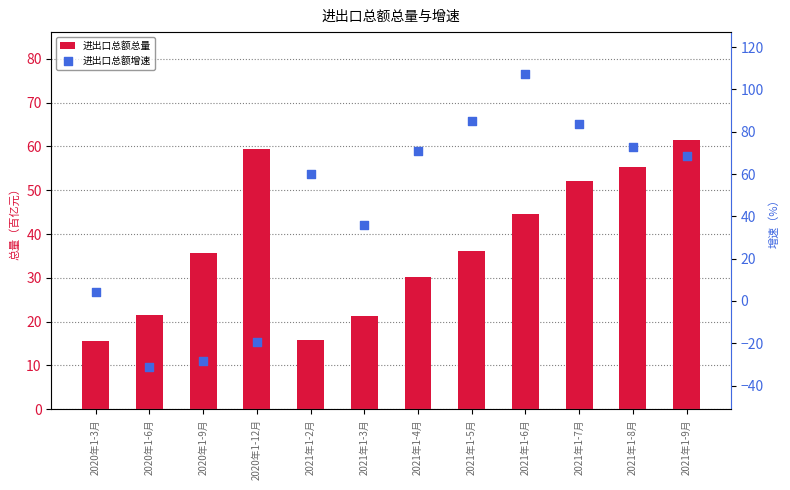

Which series reaches the maximum Y coordinate?

进出口总额增速